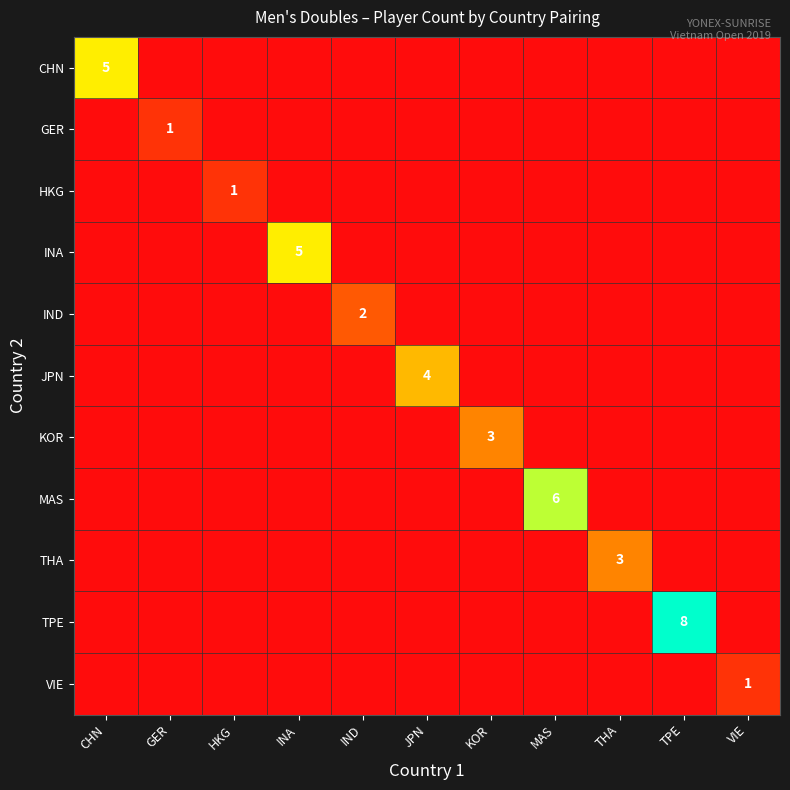

At which label does CHN reach its minimum?

GER